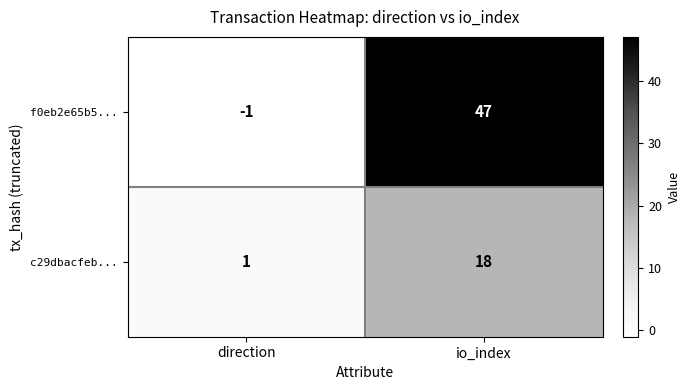

What is the difference between the maximum and minimum values in the c29dbacfeb... series?

17